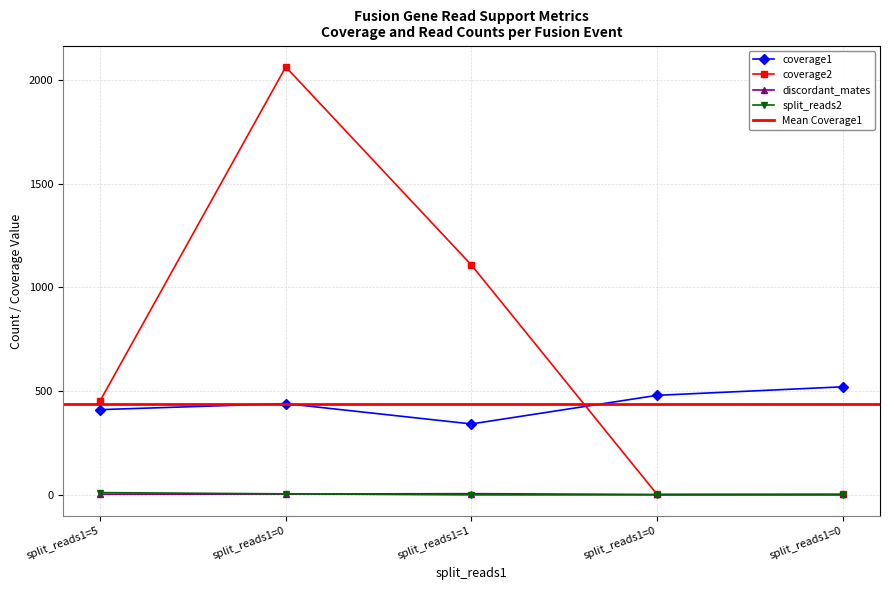

Between which two adjacent categories do discordant_mates and split_reads2 first intersect?

0 and 1